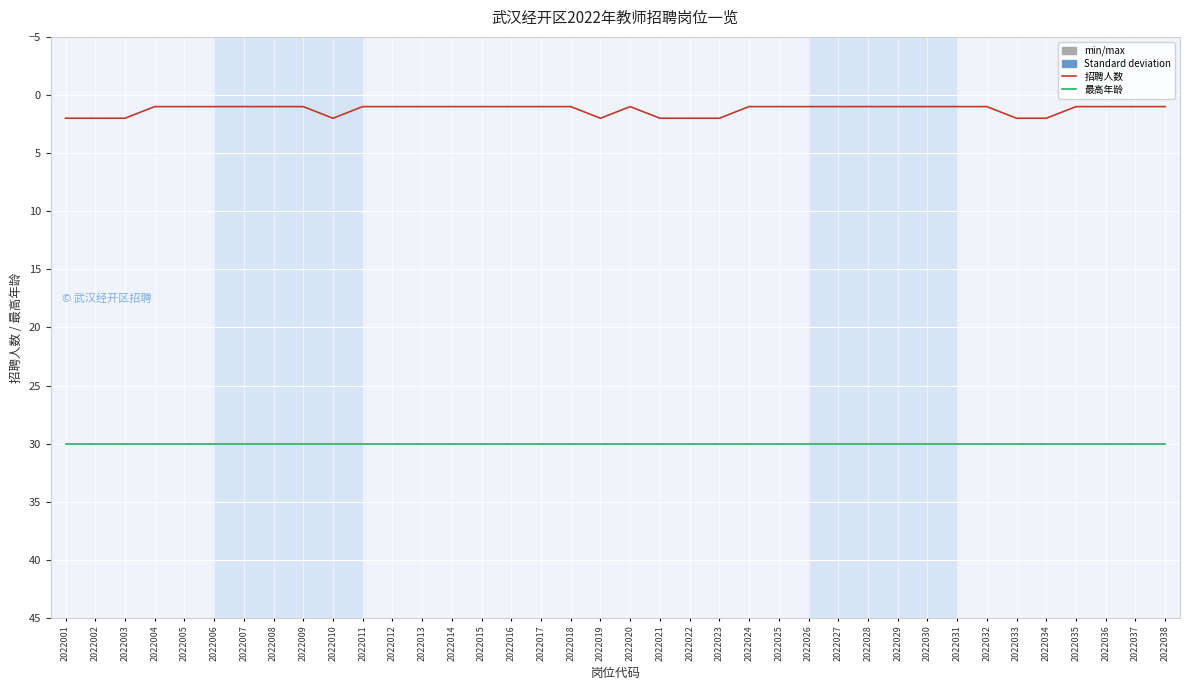

What is the greatest value displayed?

30